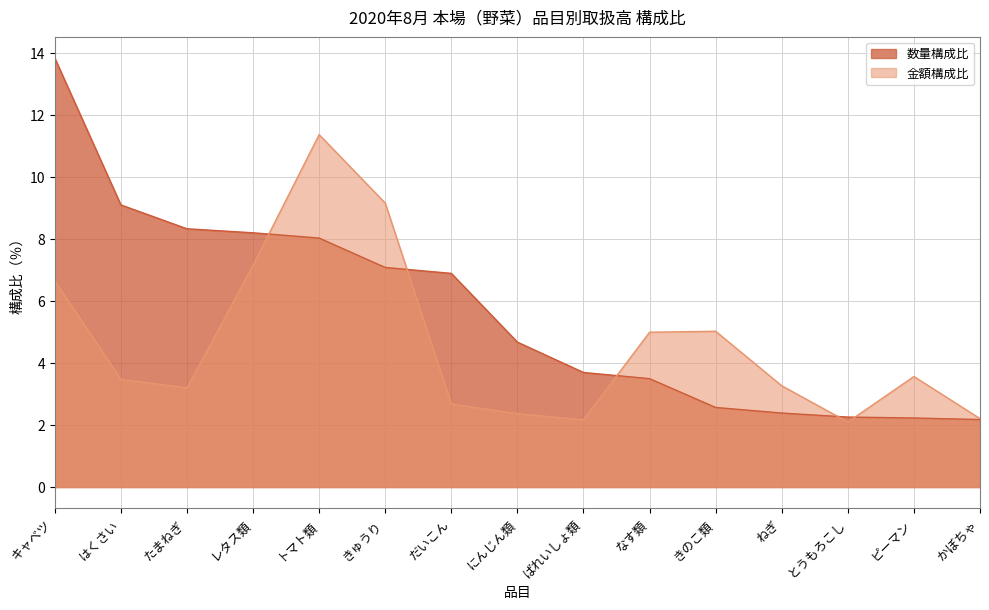

How many times do 金額構成比 and 数量構成比 cross each other?

5